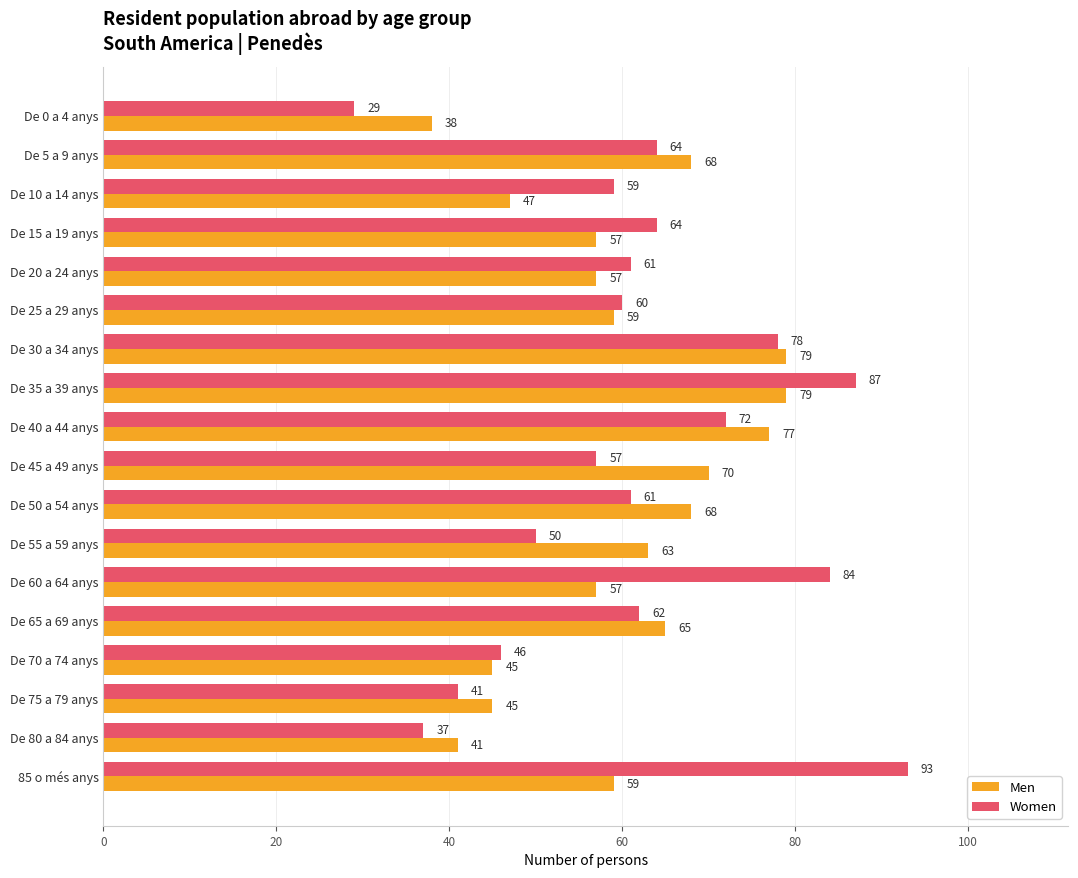

What is the difference between the highest and lowest values at De 65 a 69 anys?

3